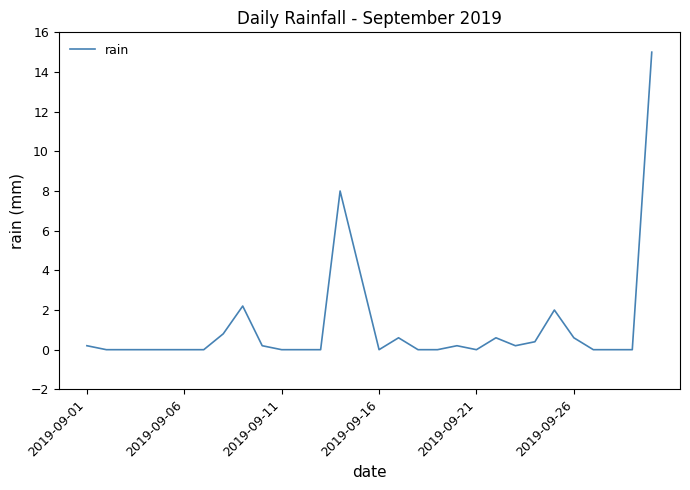

What is the difference between the maximum and minimum values?

15.0